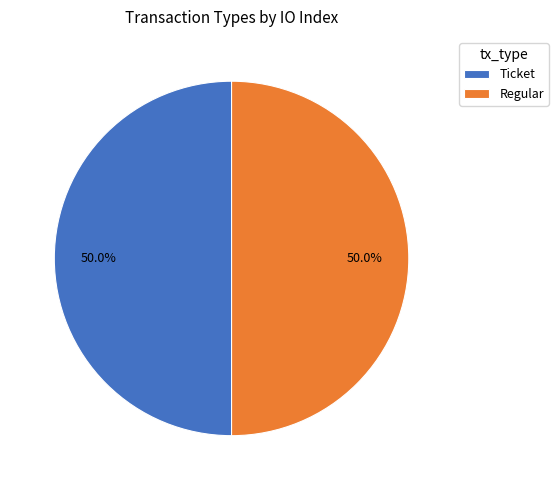

Count the number of slices in the pie.

2